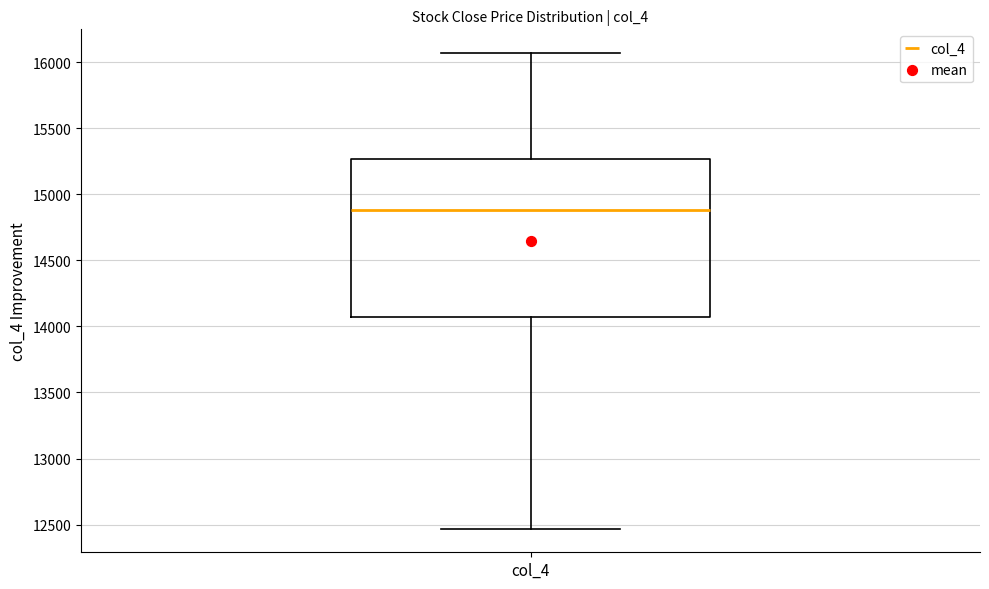

Transcribe this box plot: give where the median line is, the range the box spans, and where the two whiskers end, as read against the y-axis. The values are not printed on the chart, so give them approximately, as read against the axis.

median 14900, box 14050 to 15250, whiskers 12450 to 16050